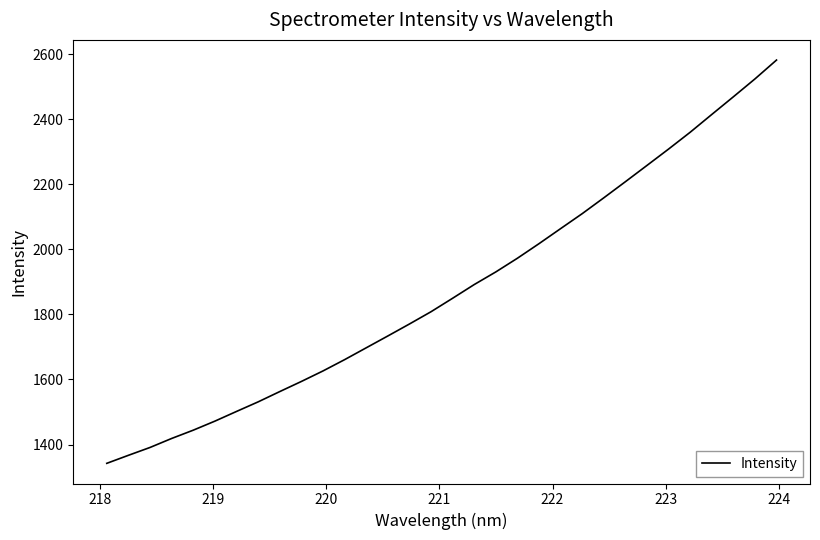

What is the maximum value shown in the chart?

2581.6